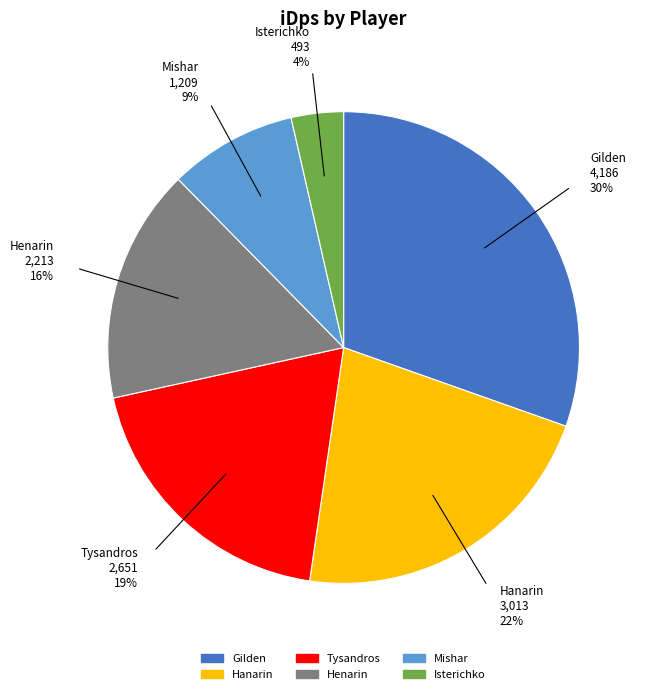

The Tysandros slice represents 6% of the pie. True or false?

False